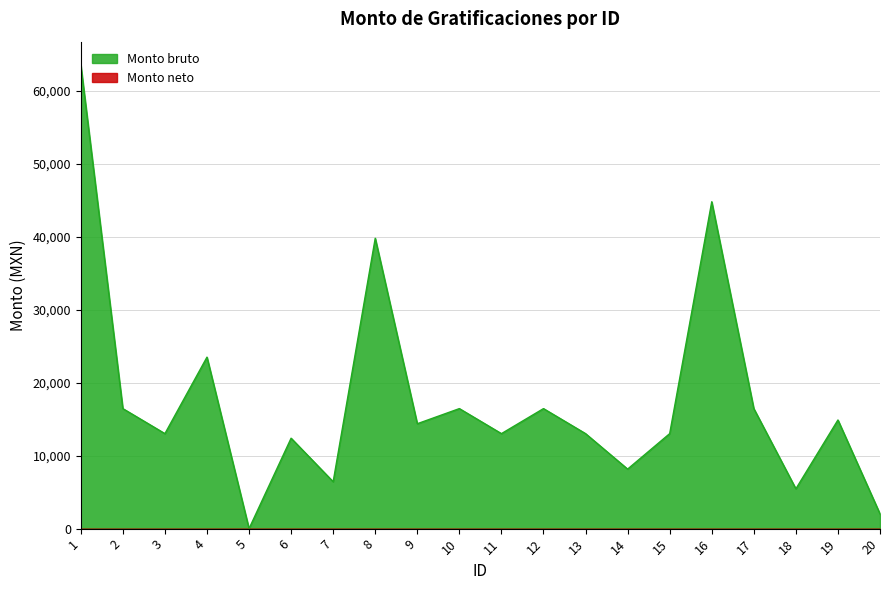

Reading right to left, what are all the values shown in this chart?

2019.6	14888.4	5457.1	16448.0	44792.7	13018.7	8158.7	13018.7	16448.0	13018.7	16448.0	14375.1	39791.3	6425.9	12392.3	0.0	23498.7	13018.7	16448.0	63551.3